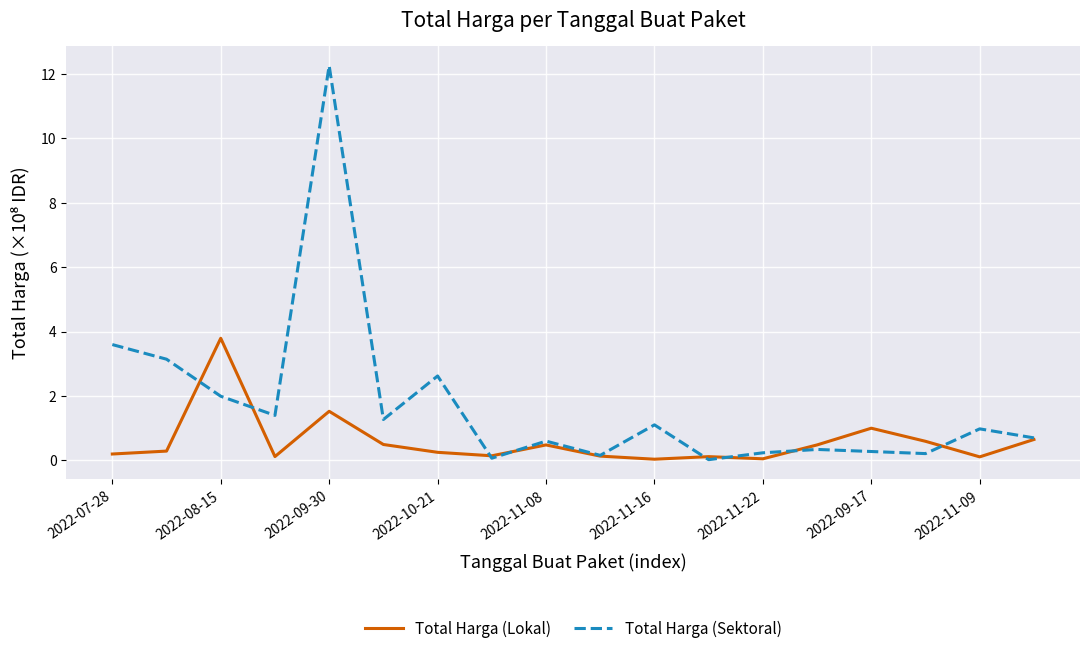

Which series has the largest total across all categories?

Total Harga (Sektoral)